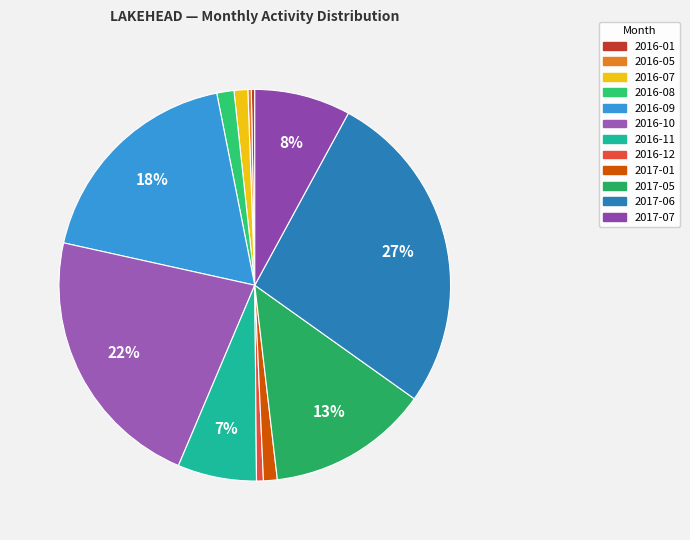

Rank the categories by value from lowest to highest.

2016-01, 2016-05, 2016-12, 2016-07, 2017-01, 2016-08, 2016-11, 2017-07, 2017-05, 2016-09, 2016-10, 2017-06